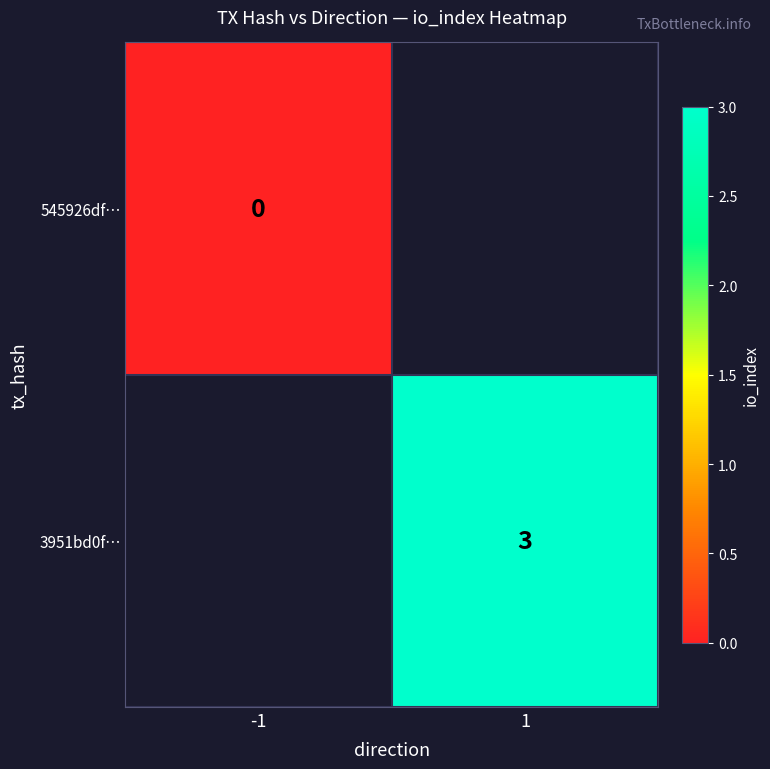

The value of 3951bd0f… at 1 is 3. True or false?

True